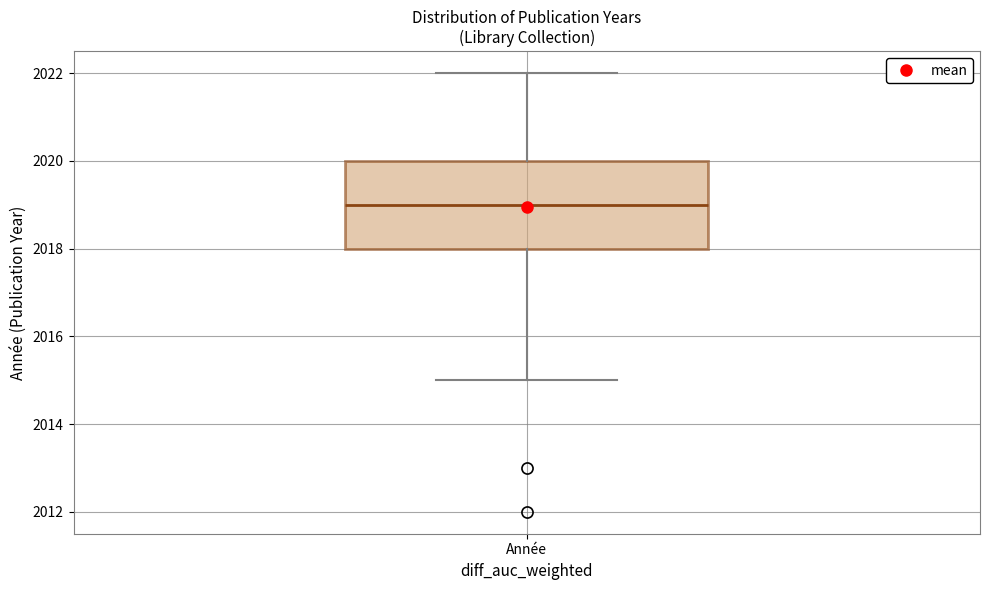

Read this box plot against the y-axis: the position of the median line, the range covered by the box, and the ends of both whiskers. The values are not printed on the chart, so give them approximately, as read against the axis.

median 2019, box 2018 to 2020, whiskers 2015 to 2022